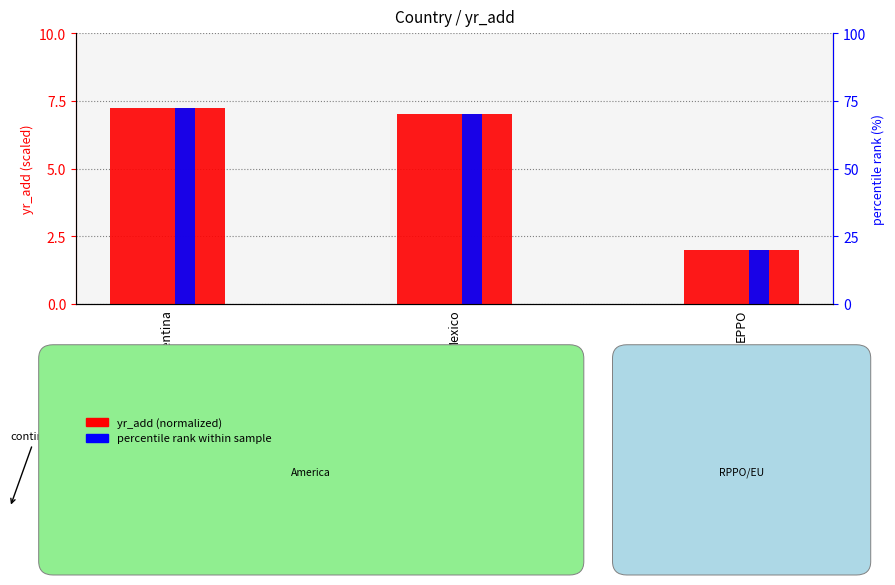

List the series in order of their peak value, highest first.

yr_add (normalized), percentile rank within sample